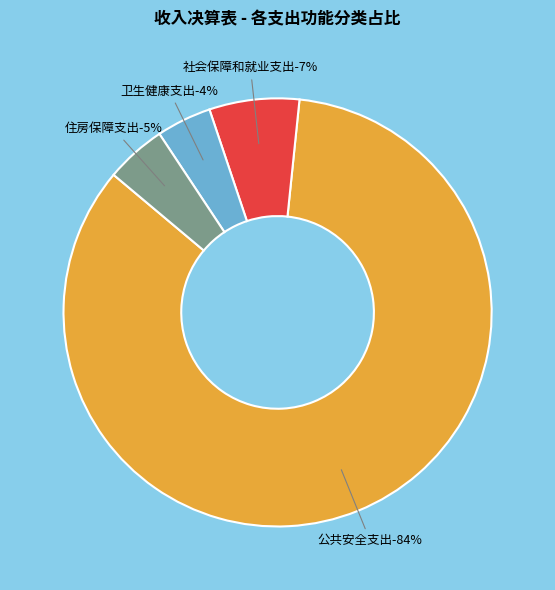

Rank the categories by value from lowest to highest.

卫生健康支出, 住房保障支出, 社会保障和就业支出, 公共安全支出